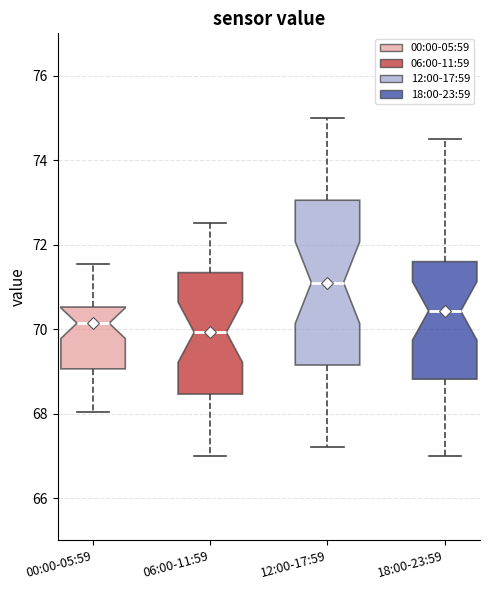

Which box's median line is the highest?

12:00-17:59